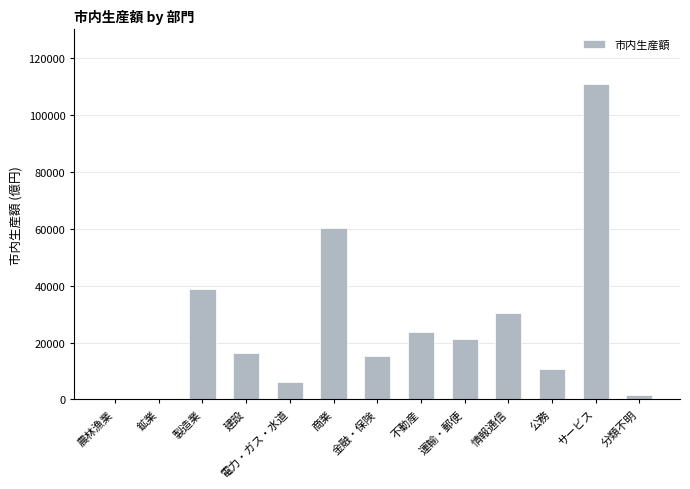

Does the chart contain stacked bars?

No